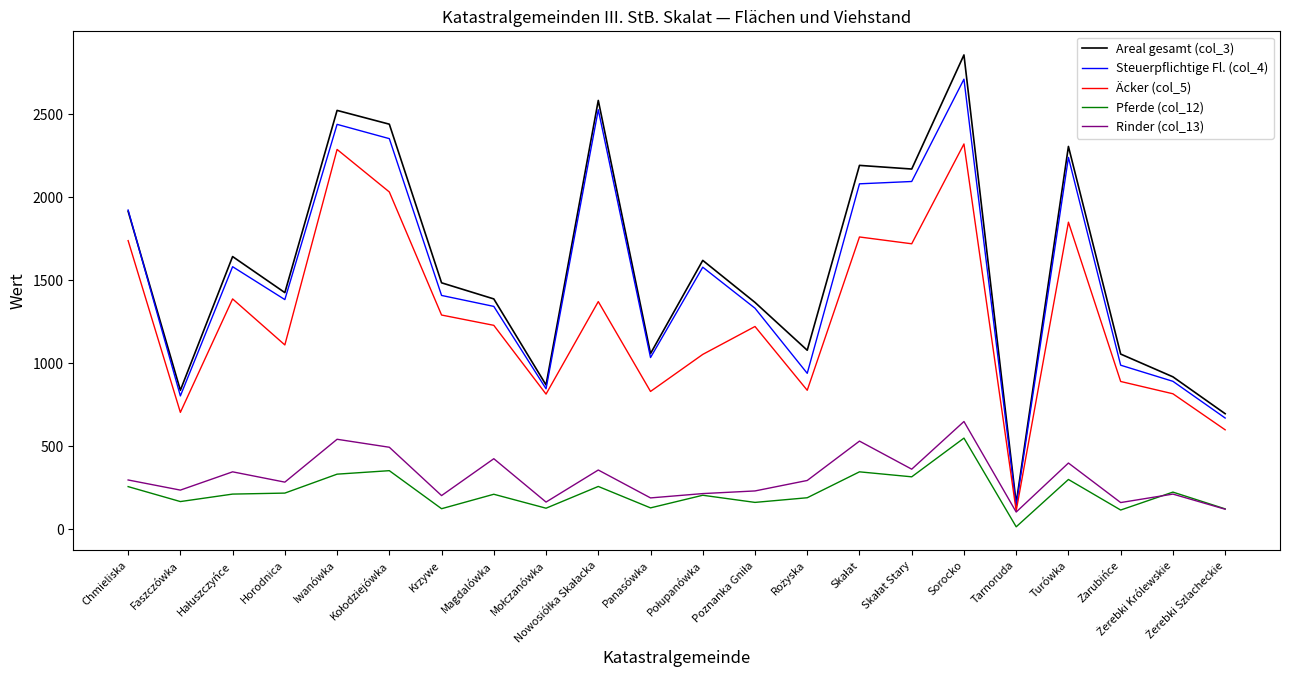

In Pferde (col_12), how many points are higher than both neighbors (excluding endpoints)?

8